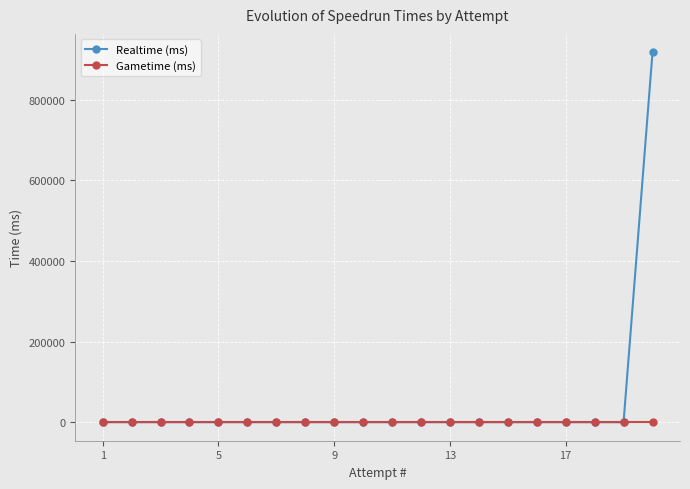

Which series has the widest spread of values?

Realtime (ms)